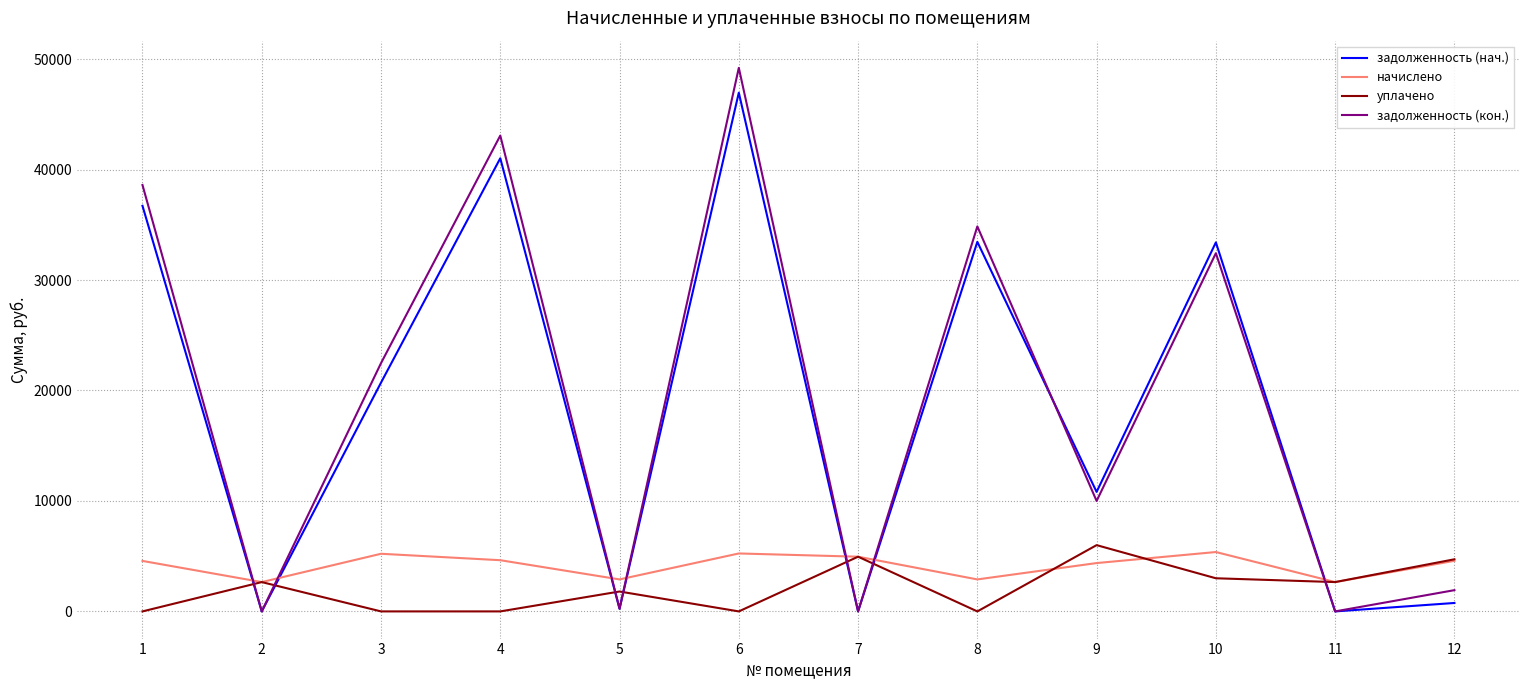

What is the total value across all series at 3?

48407.2